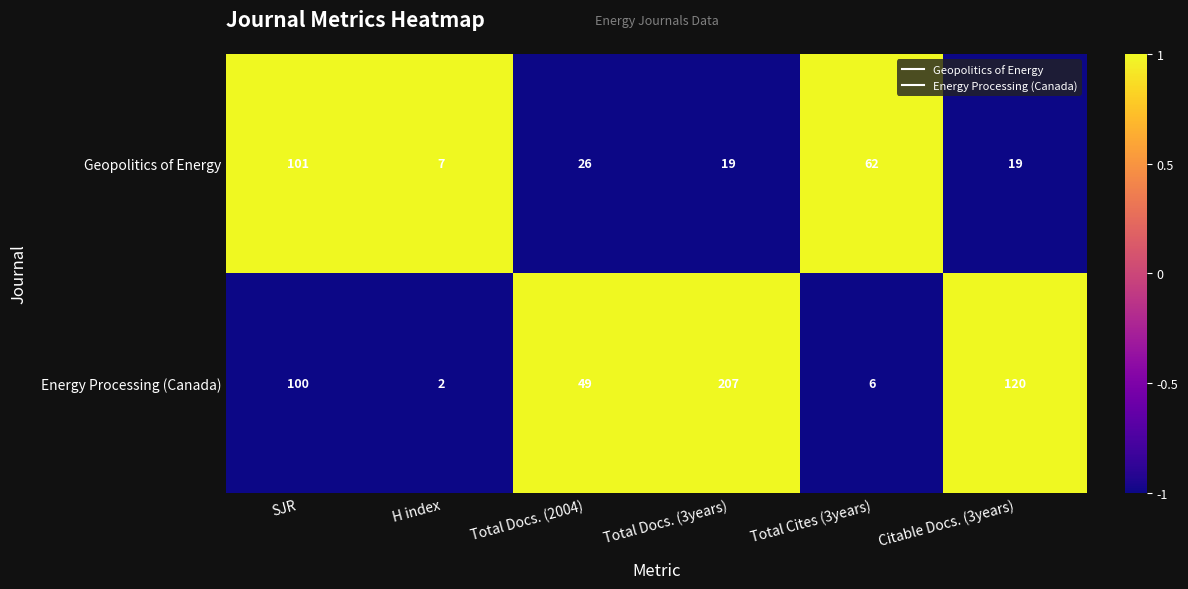

Is the value of Geopolitics of Energy at H index greater than the value of Energy Processing (Canada) at Total Cites (3years)?

Yes